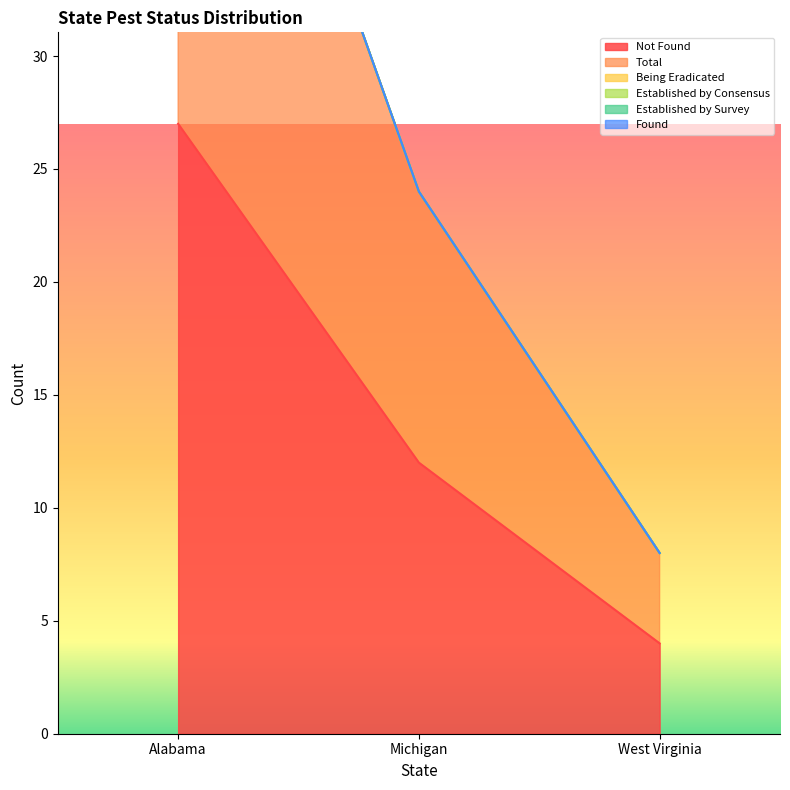

The Not Found series shows 48 at Alabama. True or false?

False